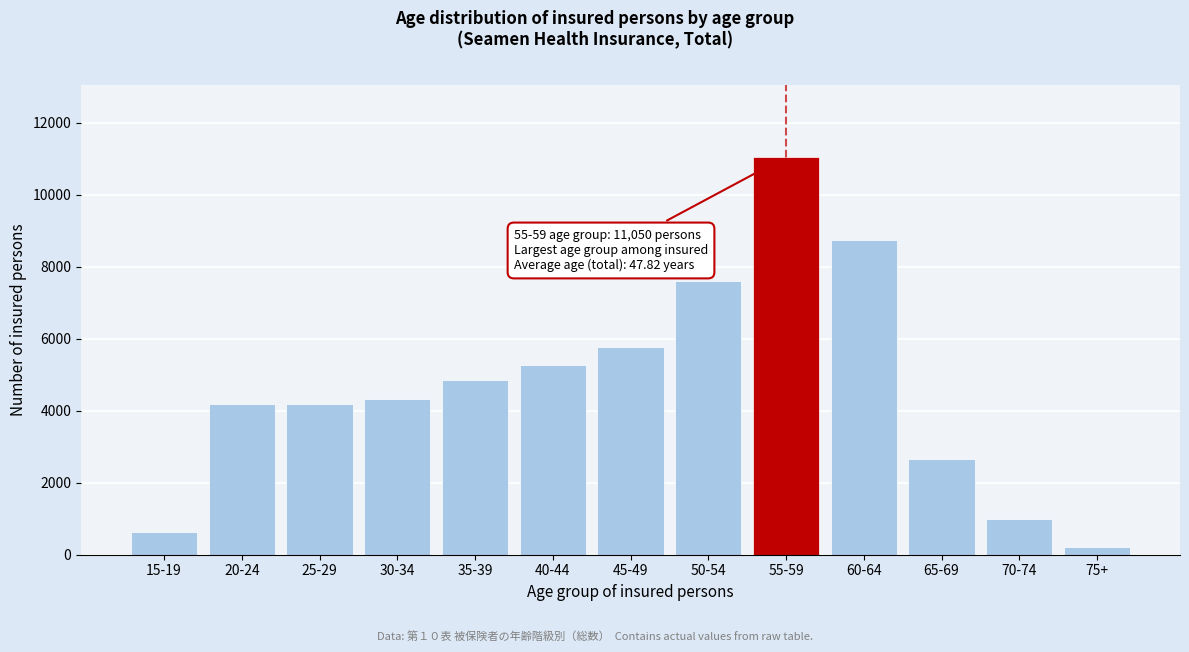

What is the sum of all values?

60457